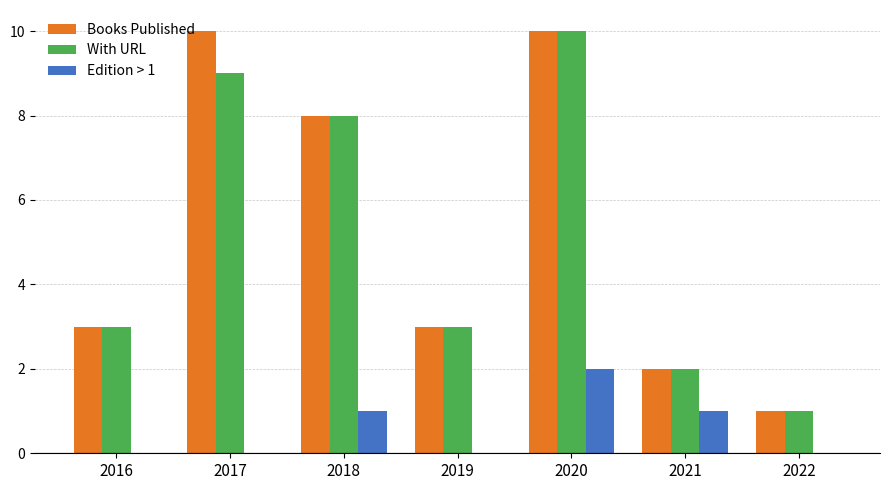

What is the greatest value displayed?

10